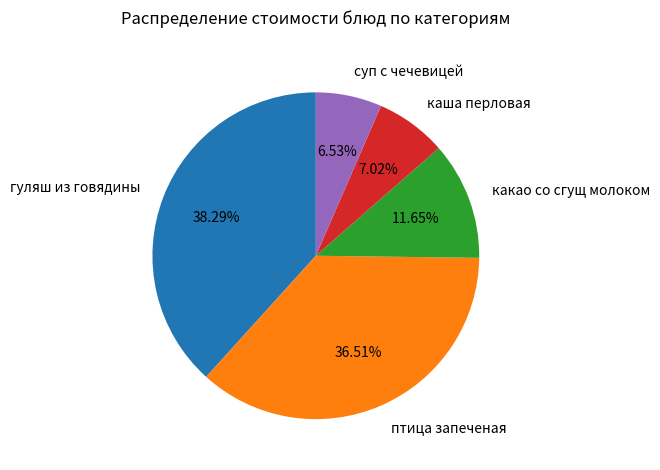

Do суп с чечевицей and какао со сгущ молоком together represent more than half of the pie?

No